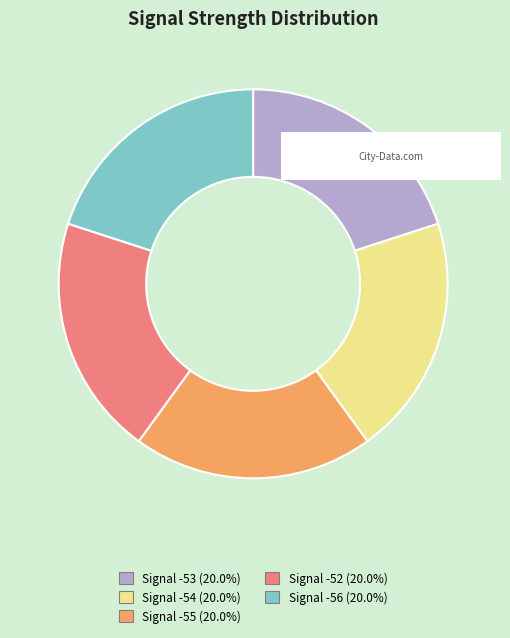

Does Signal -54 (20.0%) represent more than half of the total?

No